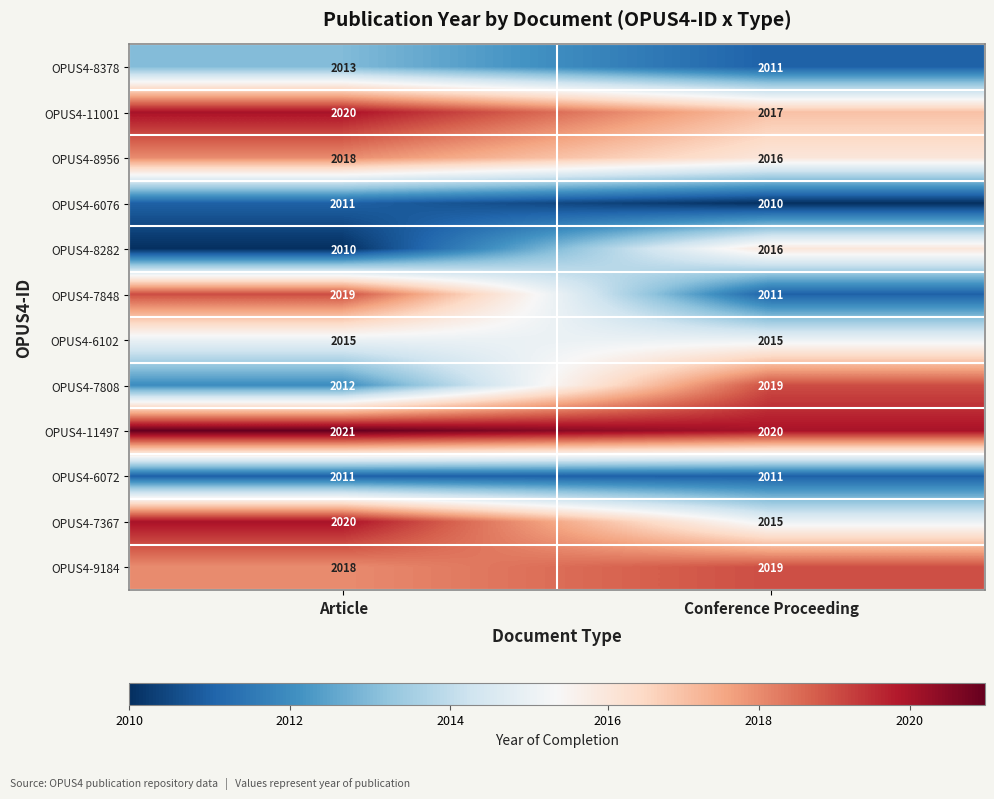

List the labels in order of OPUS4-8378 value, smallest first.

Conference Proceeding, Article